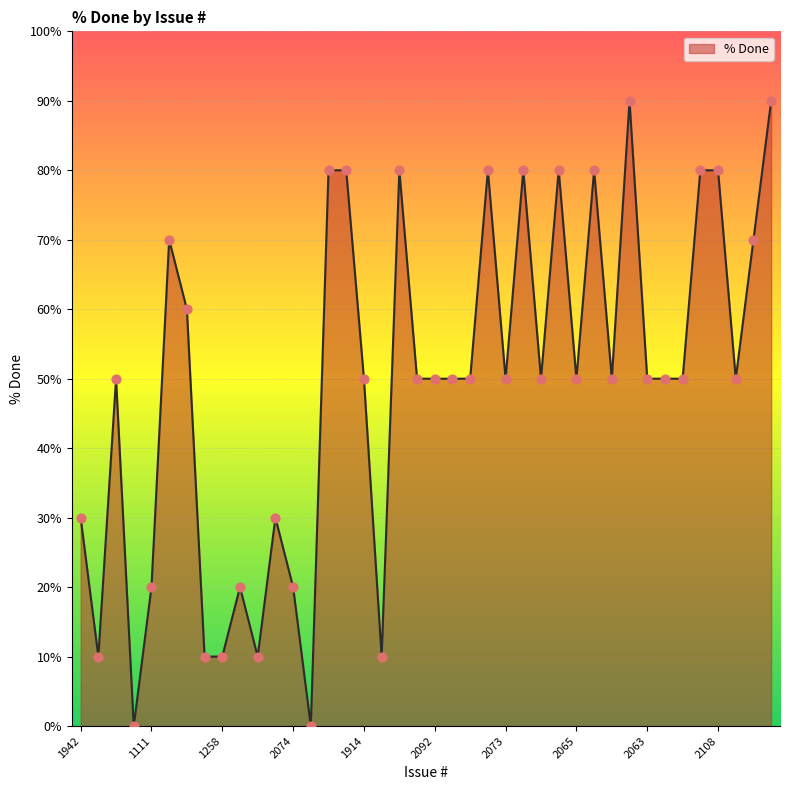

What is the difference between the maximum and minimum values?

90